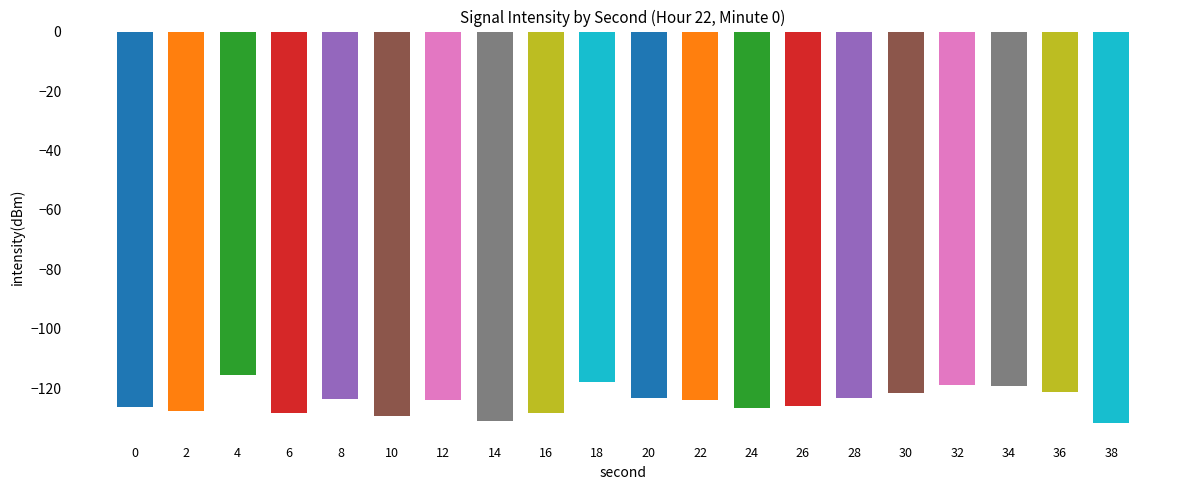

At which label does the data first exceed -124?

4